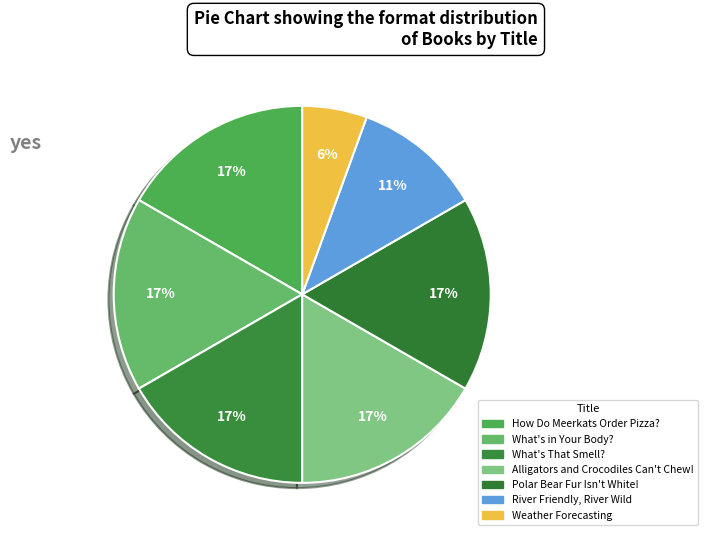

Is the sum of Weather Forecasting and What's in Your Body? greater than half?

No